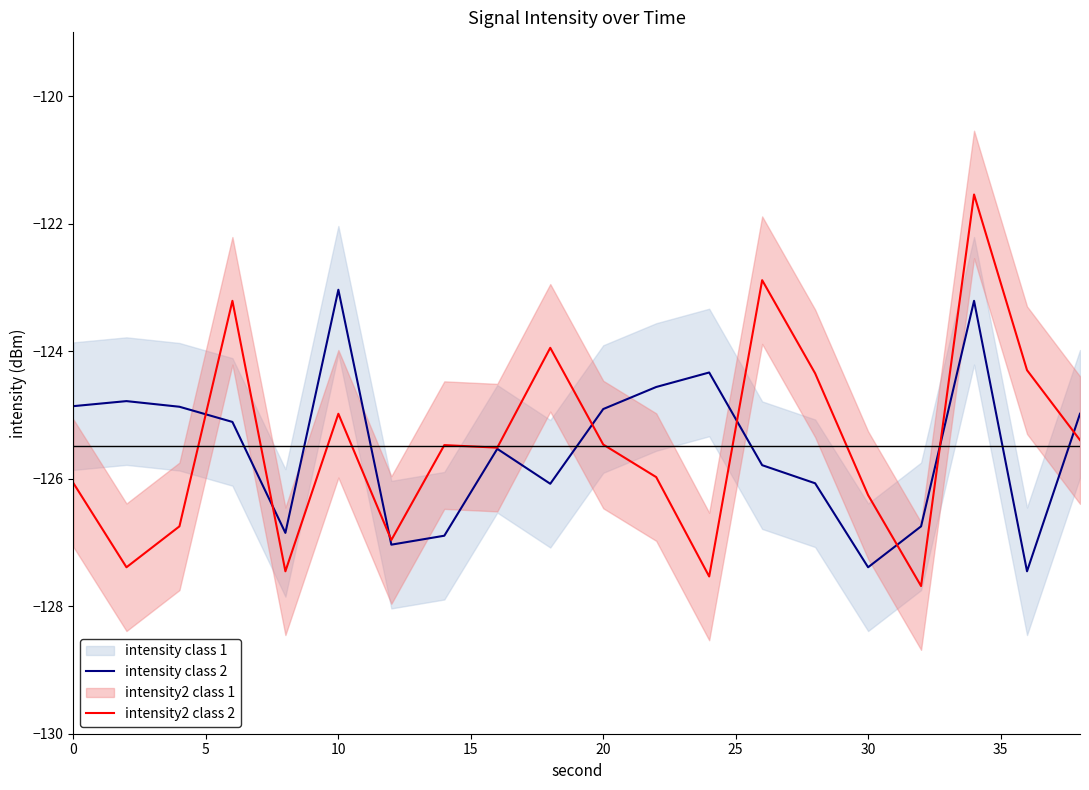

Is it true that intensity class 2 equals -124.9 at 0?

True